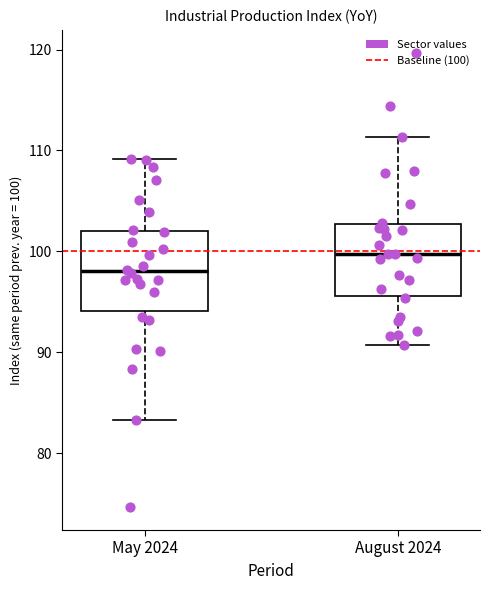

Reading left to right, read every box against the y-axis: the position of its median line, the range the box covers, and the ends of its whiskers. The values are not printed on the chart, so give them approximately, as read against the axis.

May 2024: median 98, box 94 to 102, whiskers 83 to 109
August 2024: median 100, box 96 to 103, whiskers 91 to 111